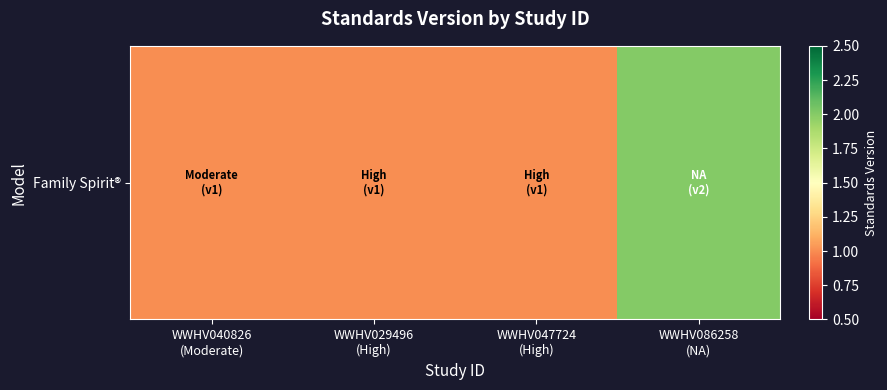

Which category has the highest value across all series?

WWHV086258
(NA)